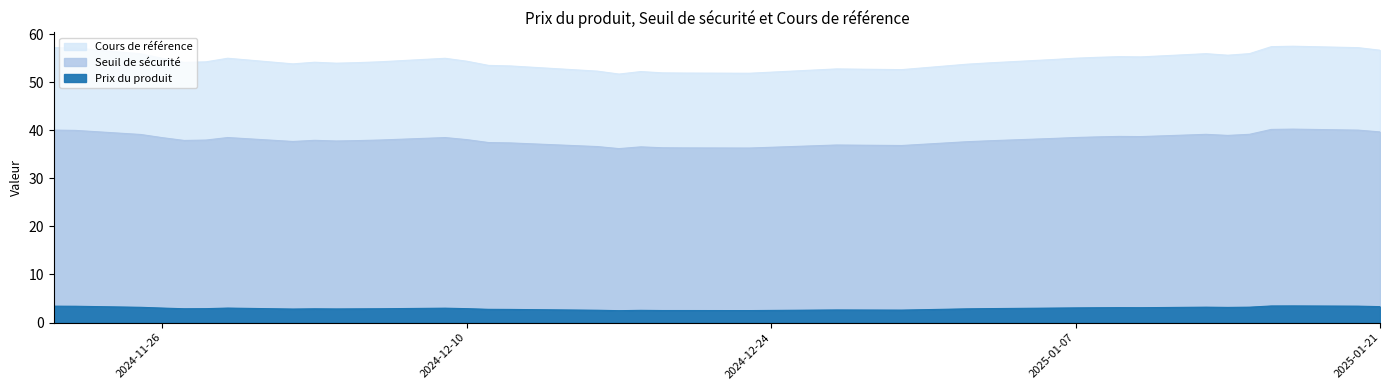

Which series changed the most between 2024-12-17 and 2025-01-08?

Seuil de sécurité